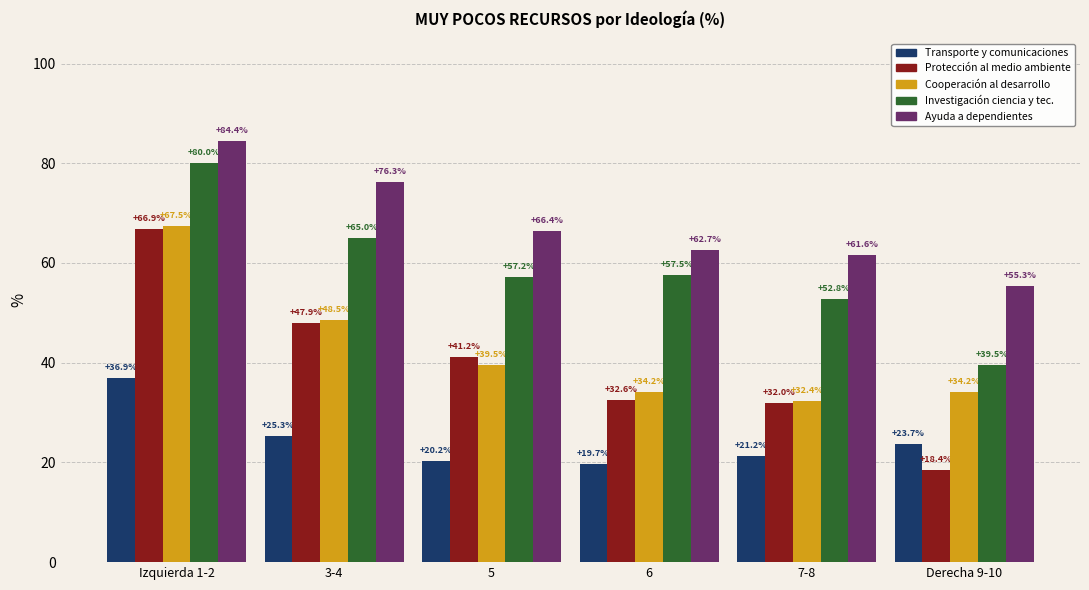

How many bars are there in each group?

5